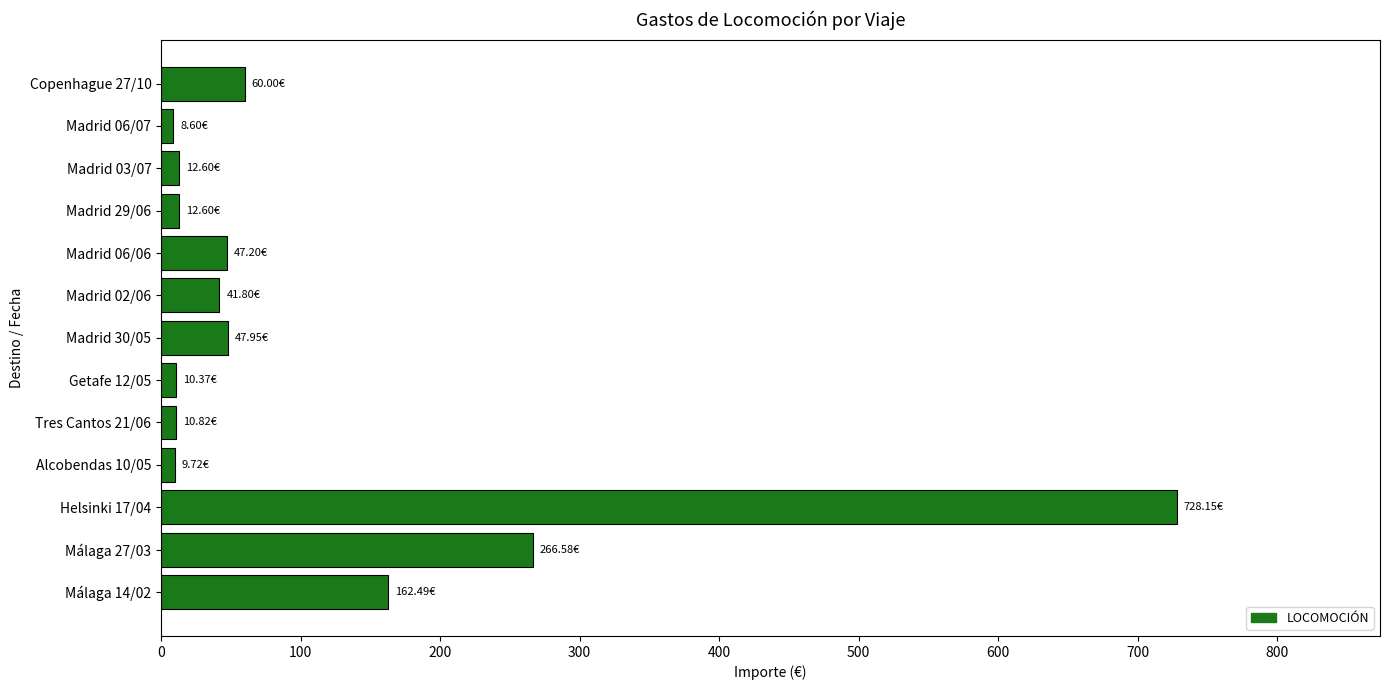

How many series are shown in this chart?

1